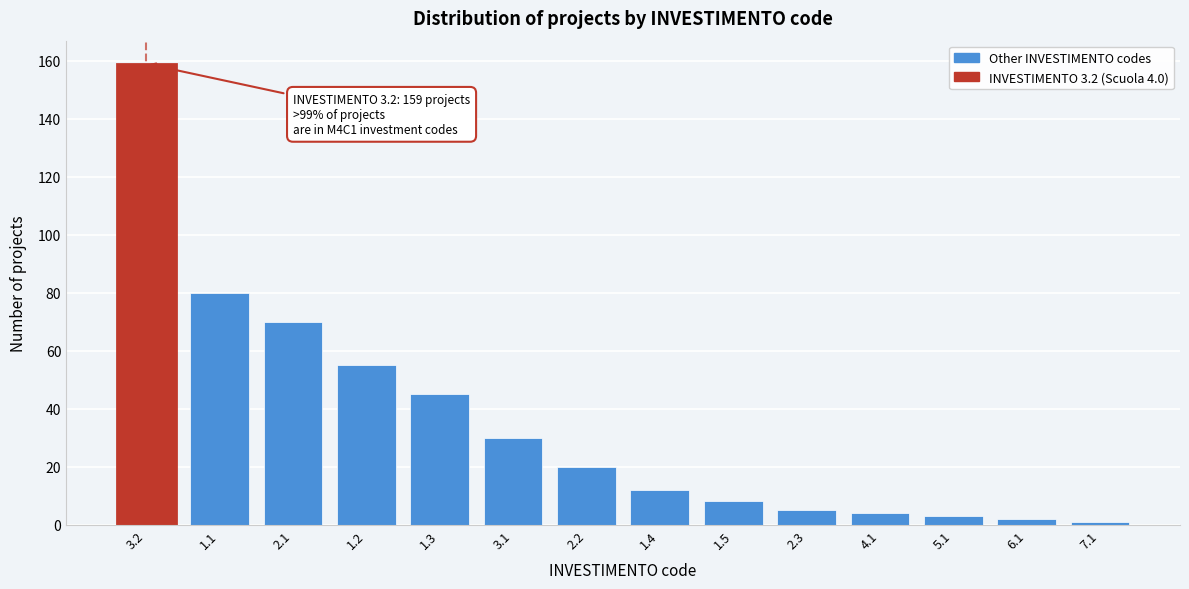

Reading right to left, extract all data points from this chart.

1	2	3	4	5	8	12	20	30	45	55	70	80	159